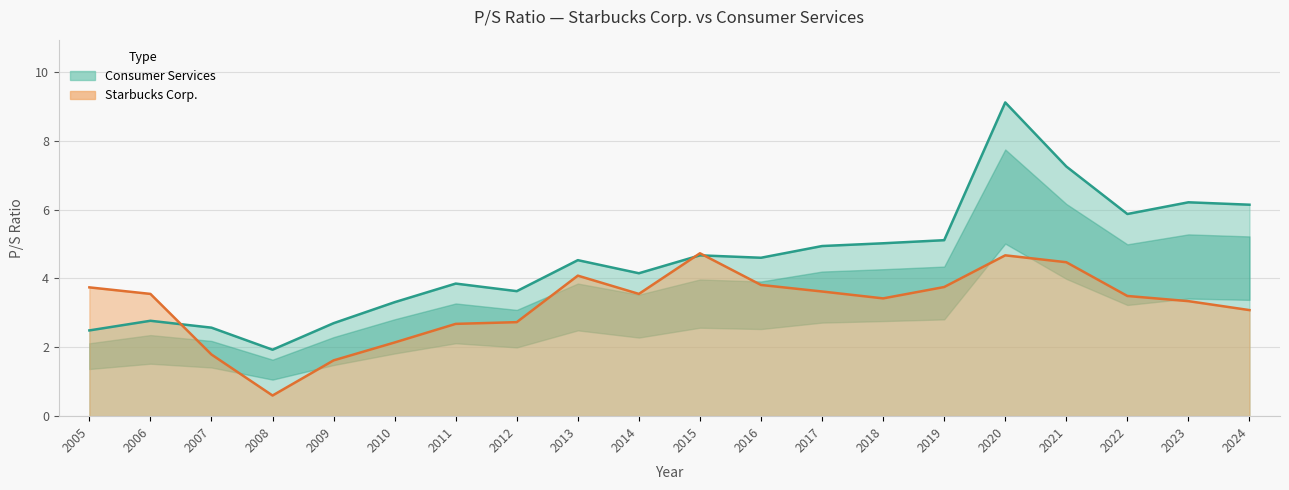

Rank the series at 2020 from highest to lowest value.

Consumer Services, Starbucks Corp.